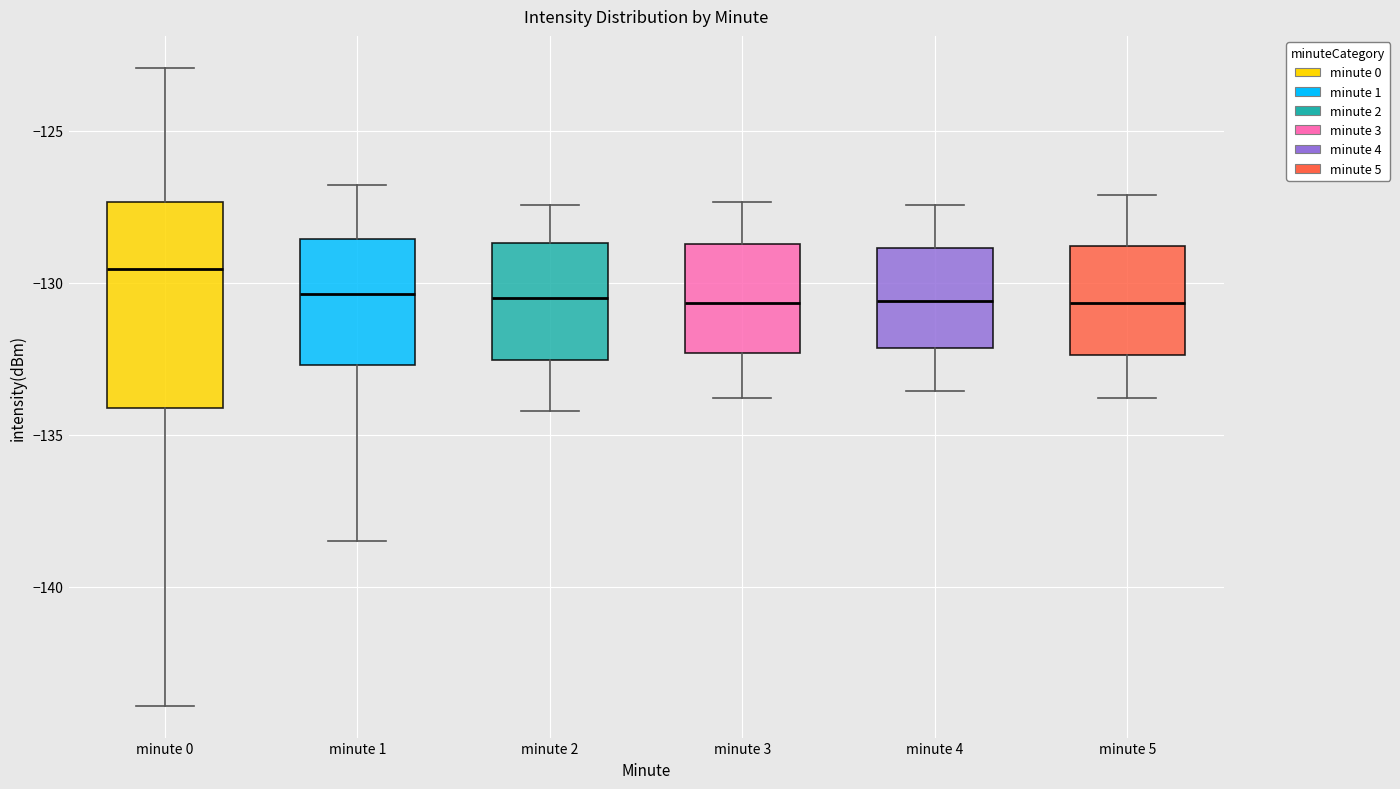

Reading left to right, read every box against the y-axis: the position of its median line, the range the box covers, and the ends of its whiskers. The values are not printed on the chart, so give them approximately, as read against the axis.

minute 0: median -129.5, box -134.0 to -127.5, whiskers -144.0 to -123.0
minute 1: median -130.5, box -132.5 to -128.5, whiskers -138.5 to -127.0
minute 2: median -130.5, box -132.5 to -128.5, whiskers -134.0 to -127.5
minute 3: median -130.5, box -132.5 to -128.5, whiskers -134.0 to -127.5
minute 4: median -130.5, box -132.0 to -129.0, whiskers -133.5 to -127.5
minute 5: median -130.5, box -132.5 to -129.0, whiskers -134.0 to -127.0